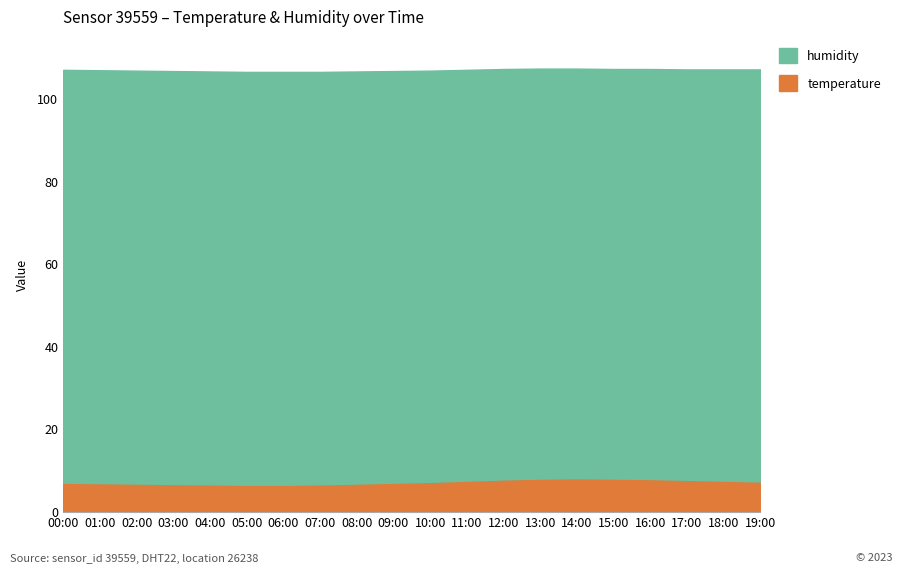

What is the lowest value of the humidity series?

99.1